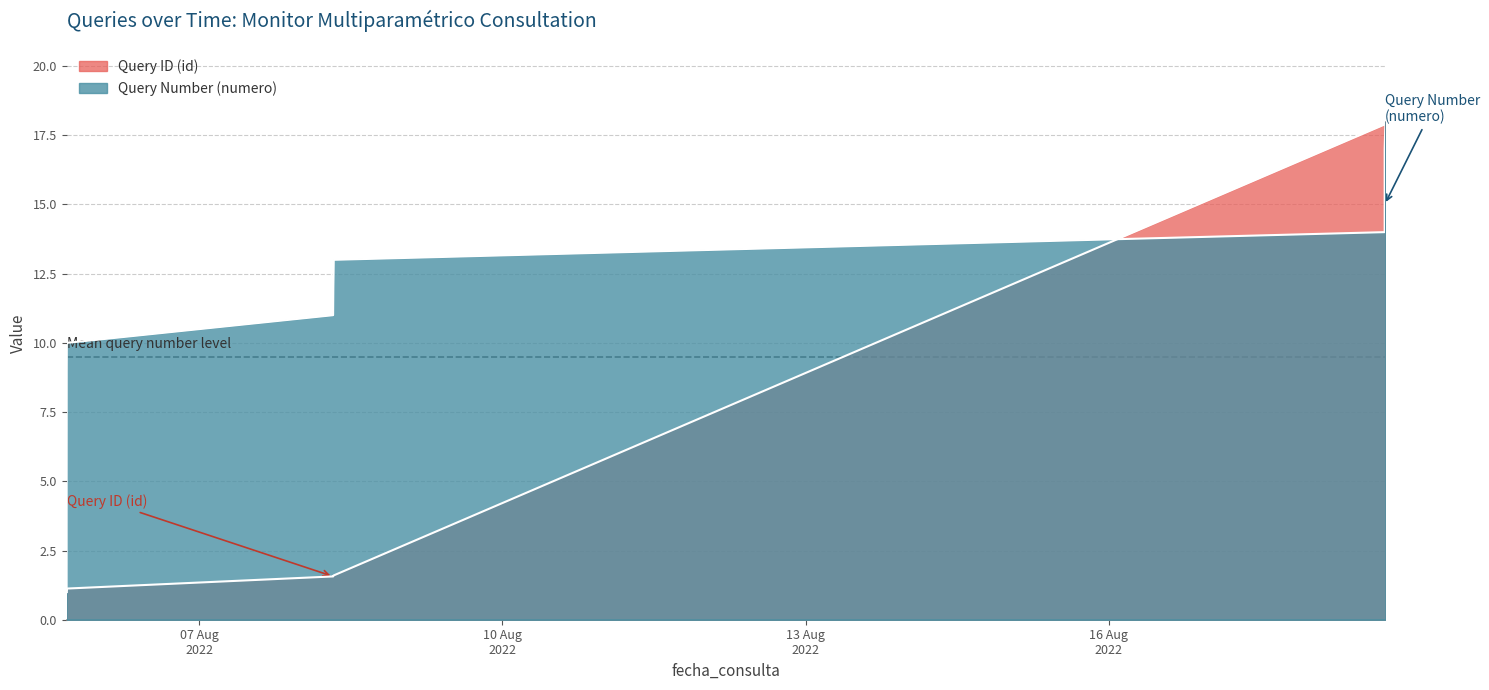

The value of Query Number (numero) at 2022-08-08 07:59:28 is 2.6. True or false?

False